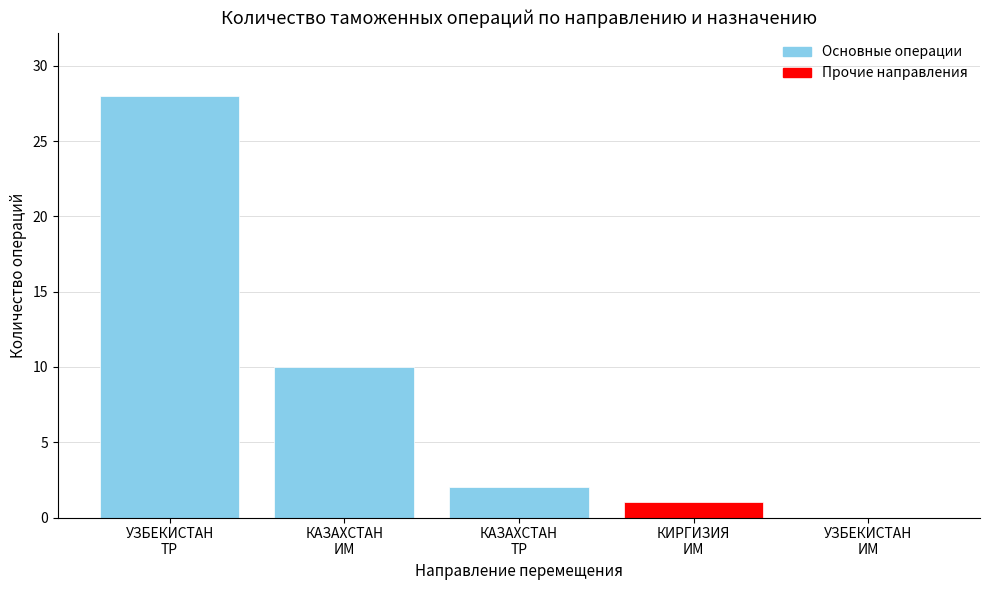

What is the average value?

8